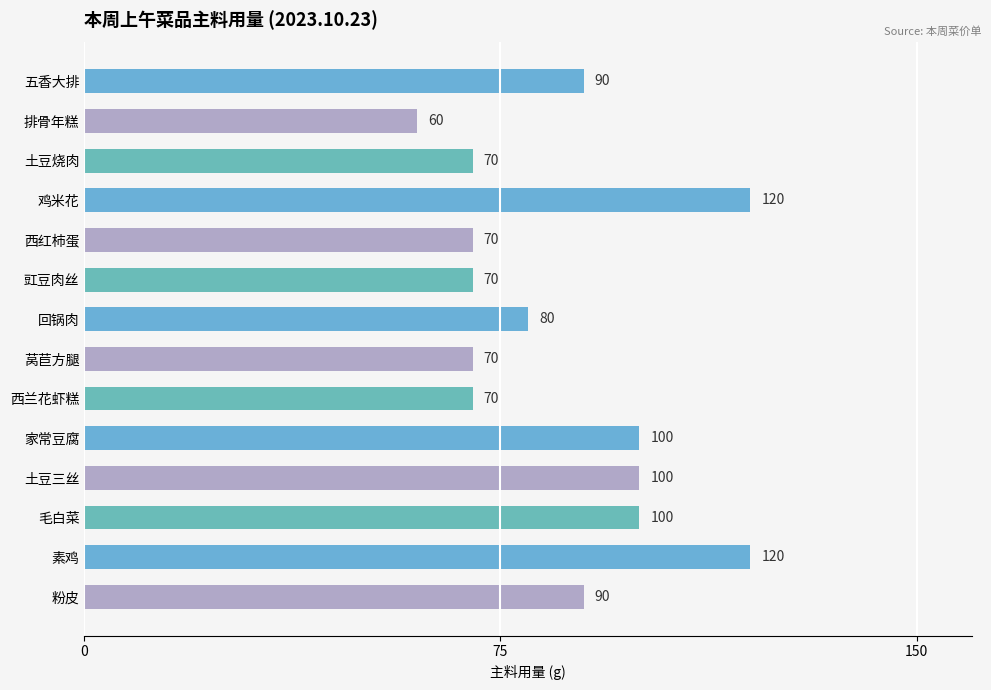

The value at 素鸡 is 79. True or false?

False